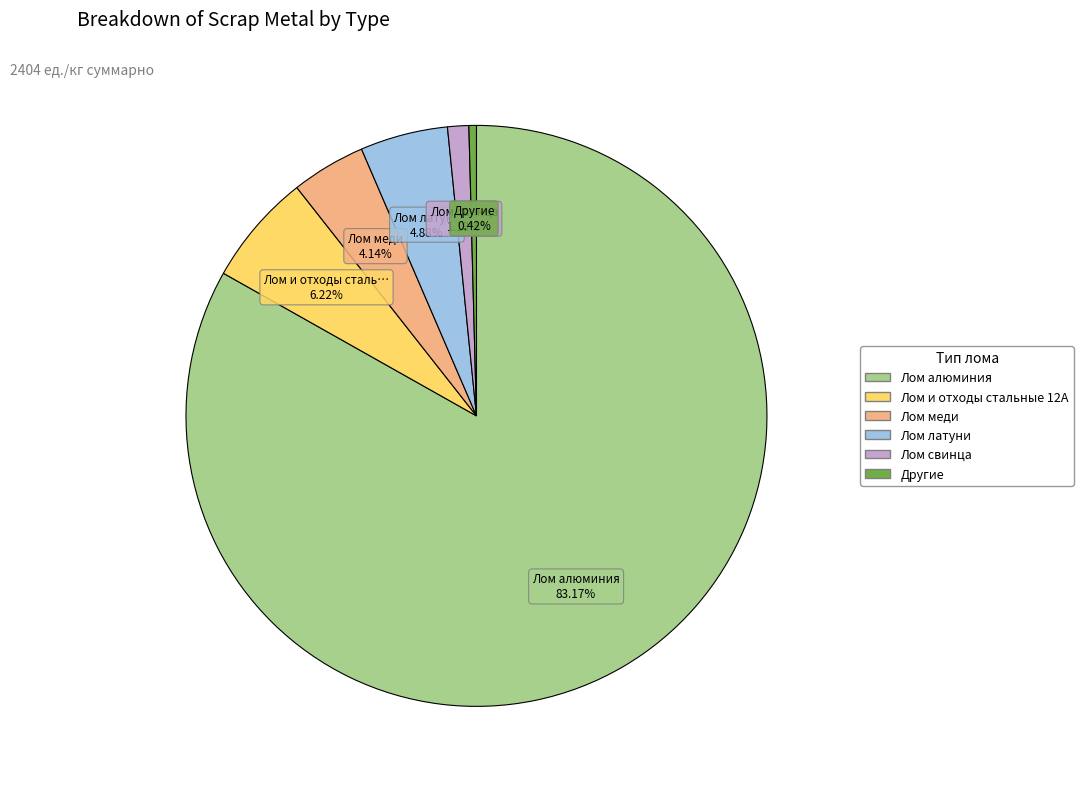

Does any single category account for the majority?

Yes